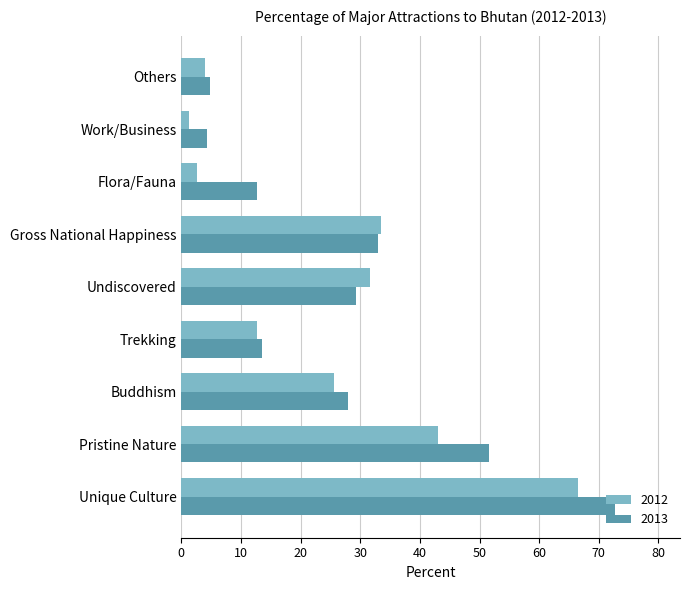

What is the total value across all series at Pristine Nature?

94.6